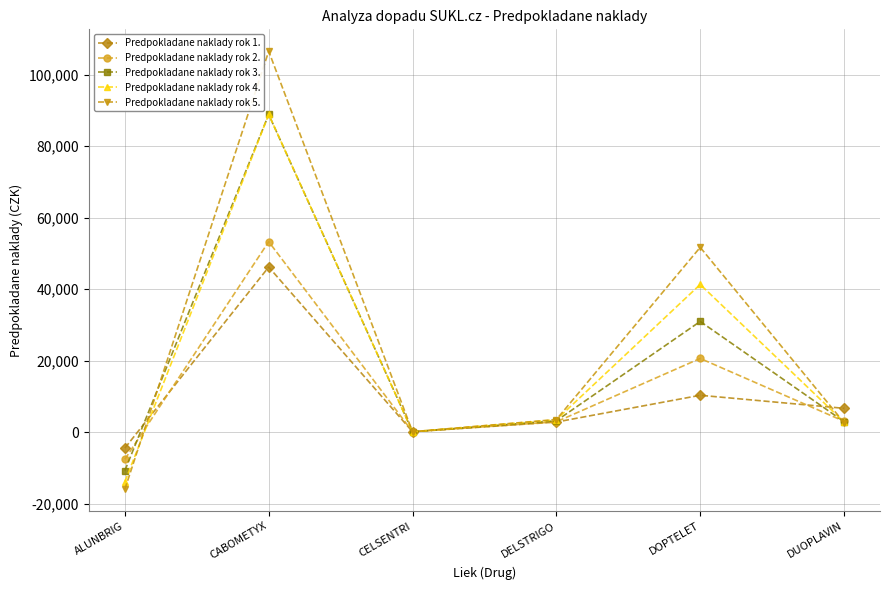

The Predpokladane naklady rok 2. series shows 2888.1 at DELSTRIGO. True or false?

True